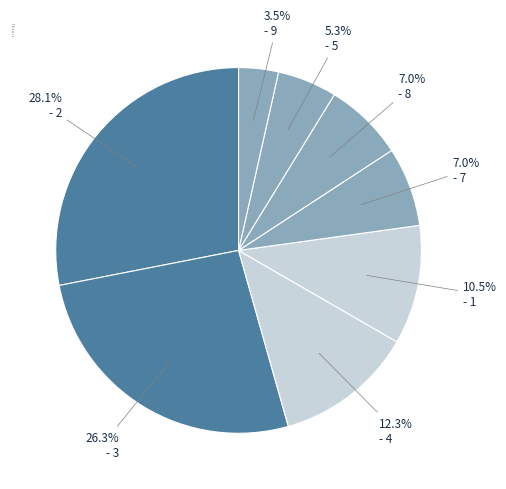

How many slices are in this pie chart?

8